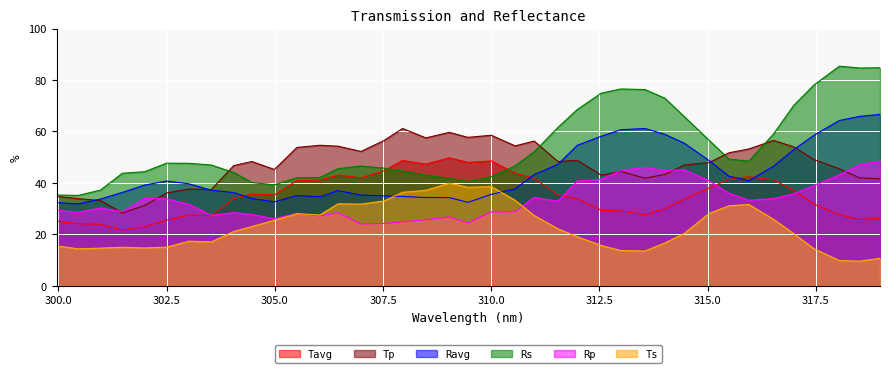

What position from the left is 304.99?

11